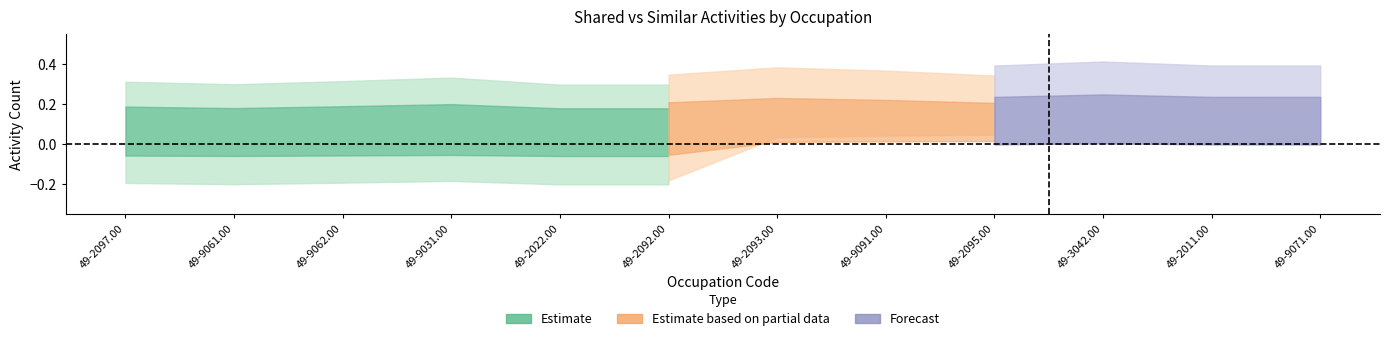

How many values in Similar Activities are above zero?

6